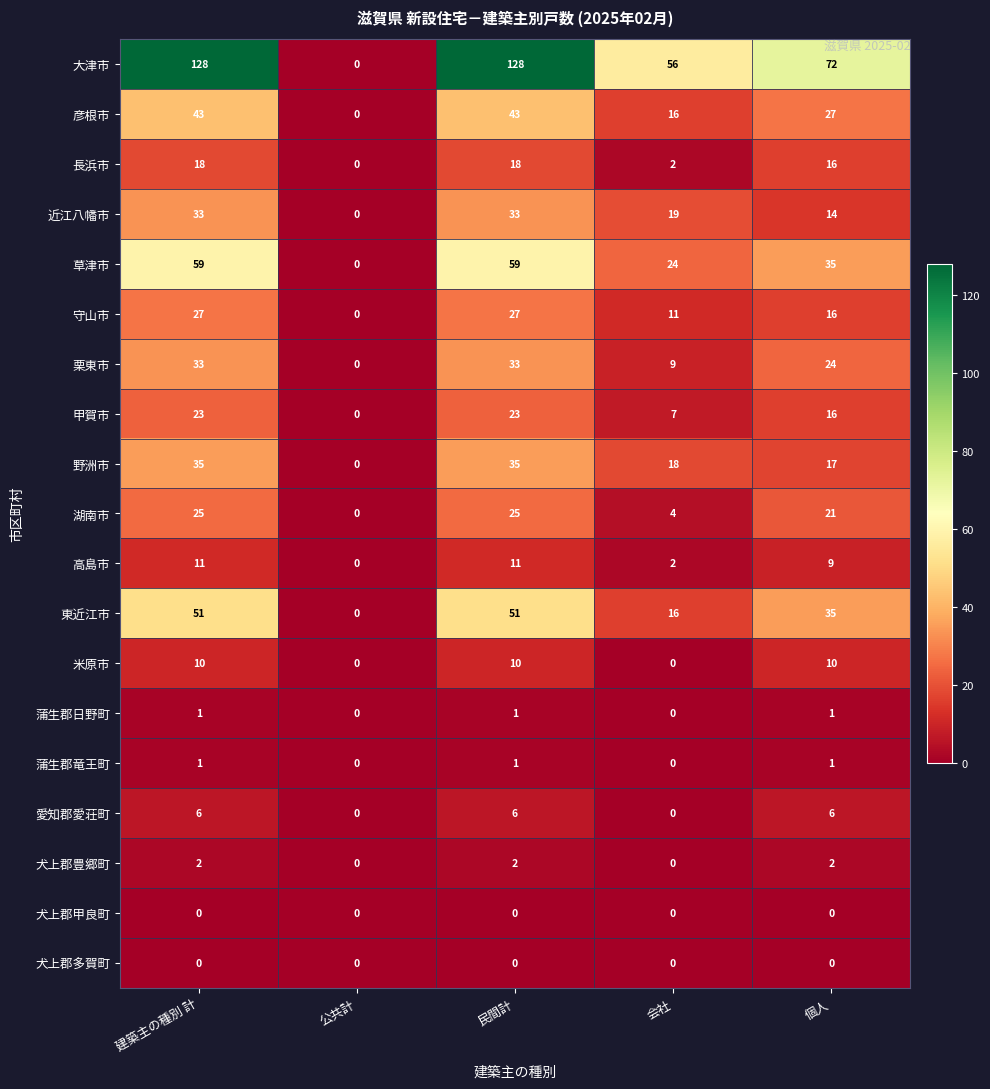

At how many categories does at least one series exceed 67?

3